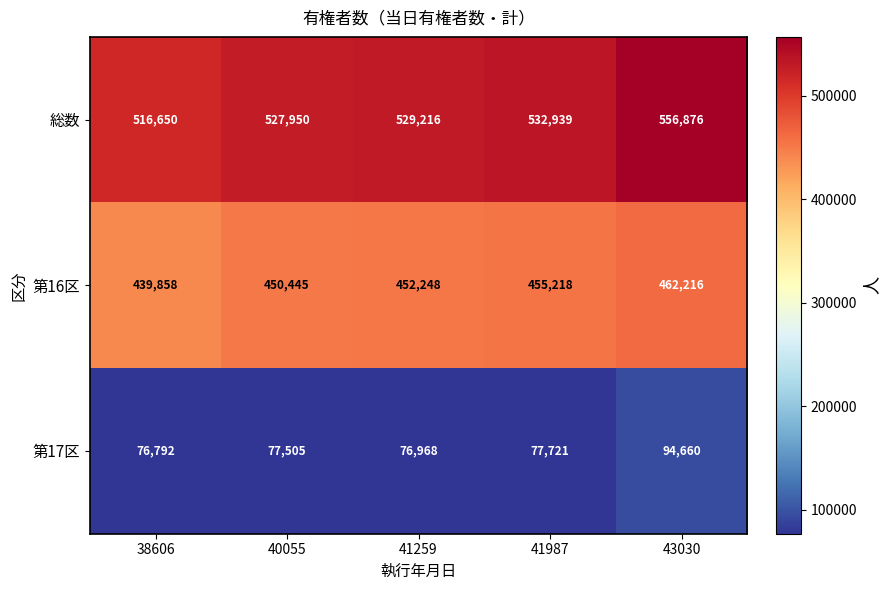

At how many categories does at least one series exceed 431692?

5